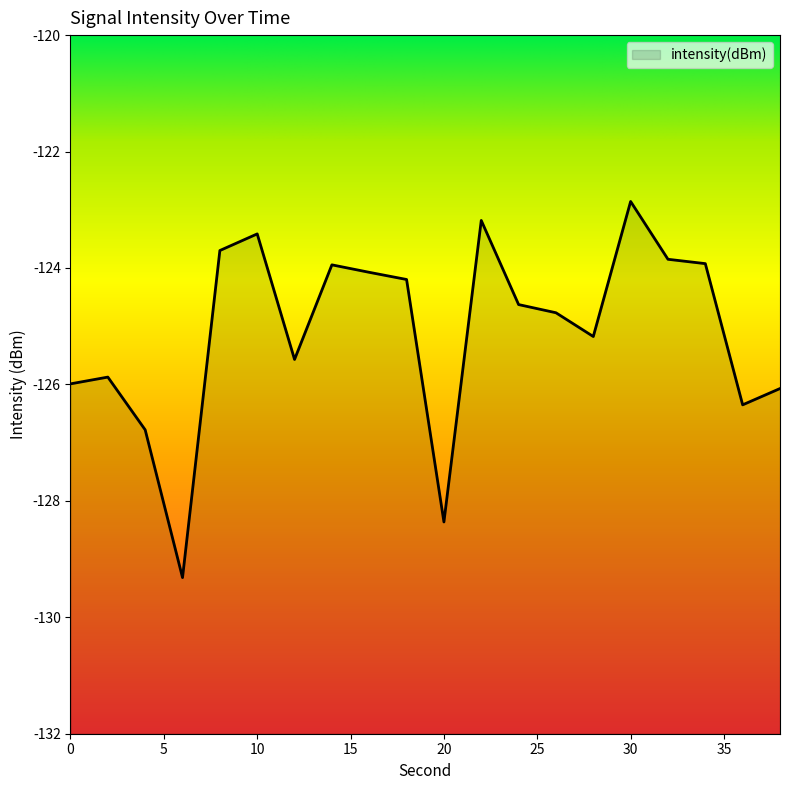

The chart shows a value of -123.9 at 34. True or false?

True